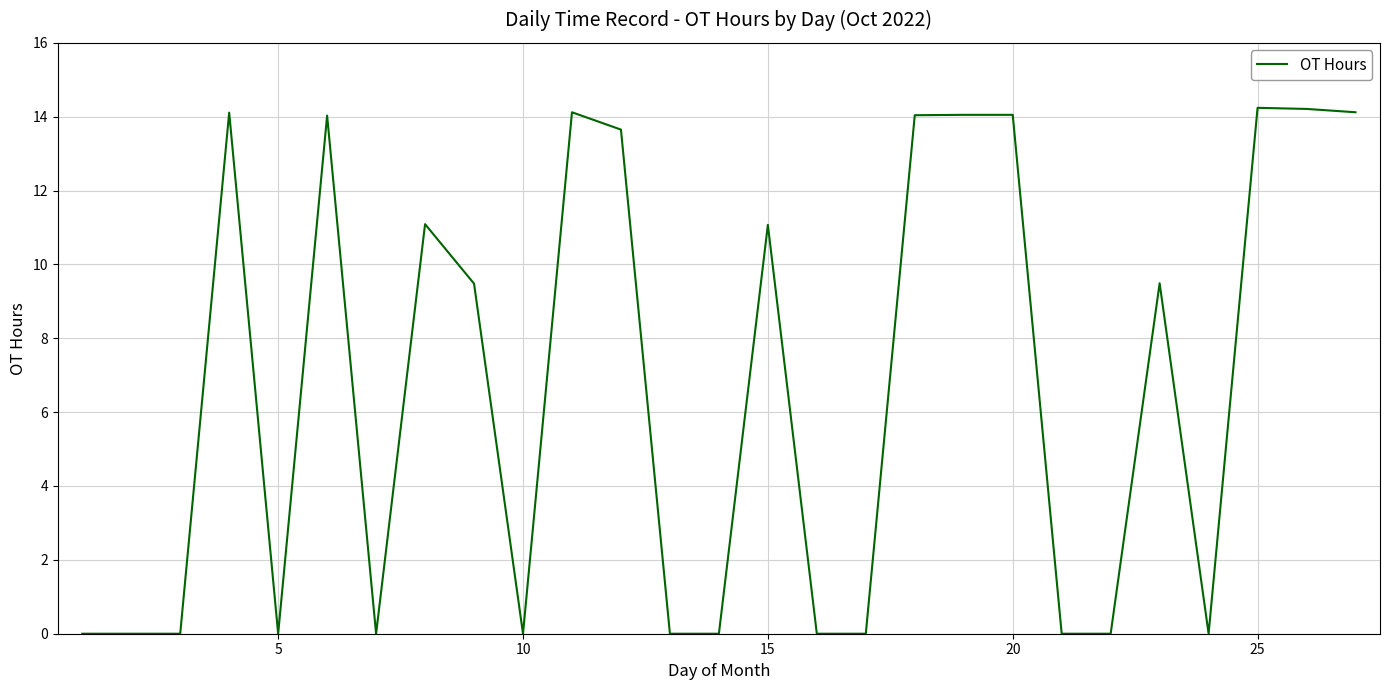

What is the maximum value shown in the chart?

14.2